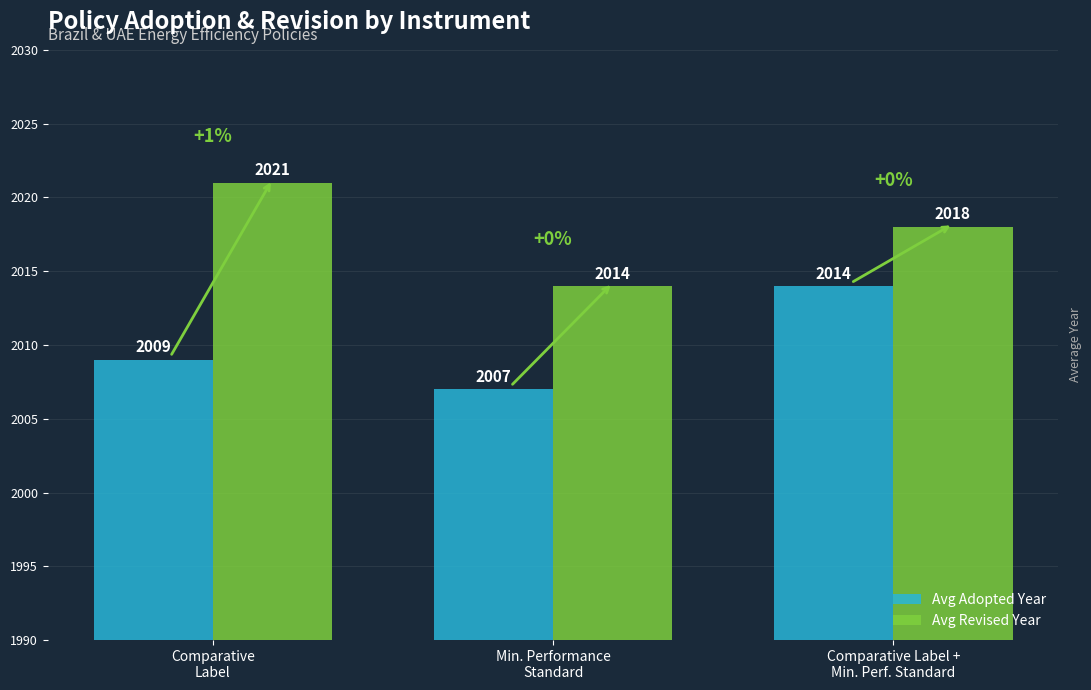

What is the lowest value of the Avg Revised Year series?

2014